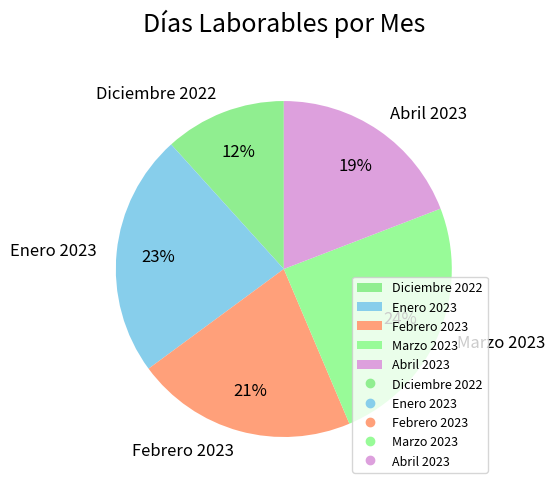

The Diciembre 2022 slice represents 17% of the pie. True or false?

False